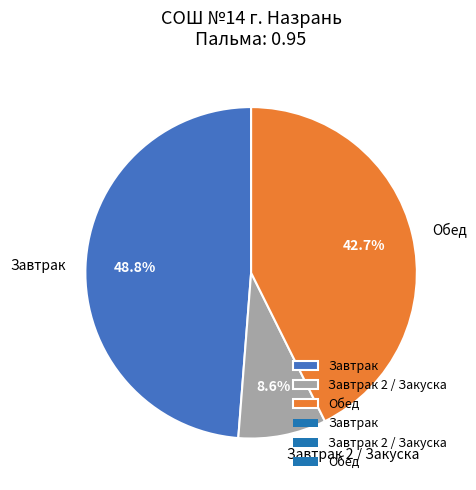

Which category has the smallest portion of the pie?

Завтрак 2 / Закуска